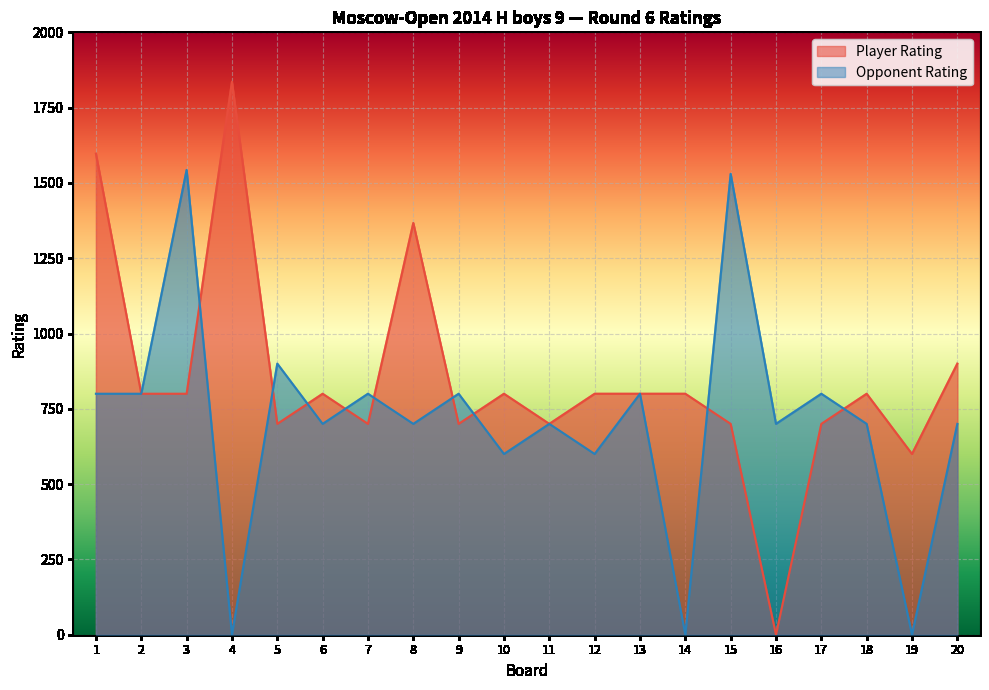

How many data points in Opponent Rating are above 700?

9